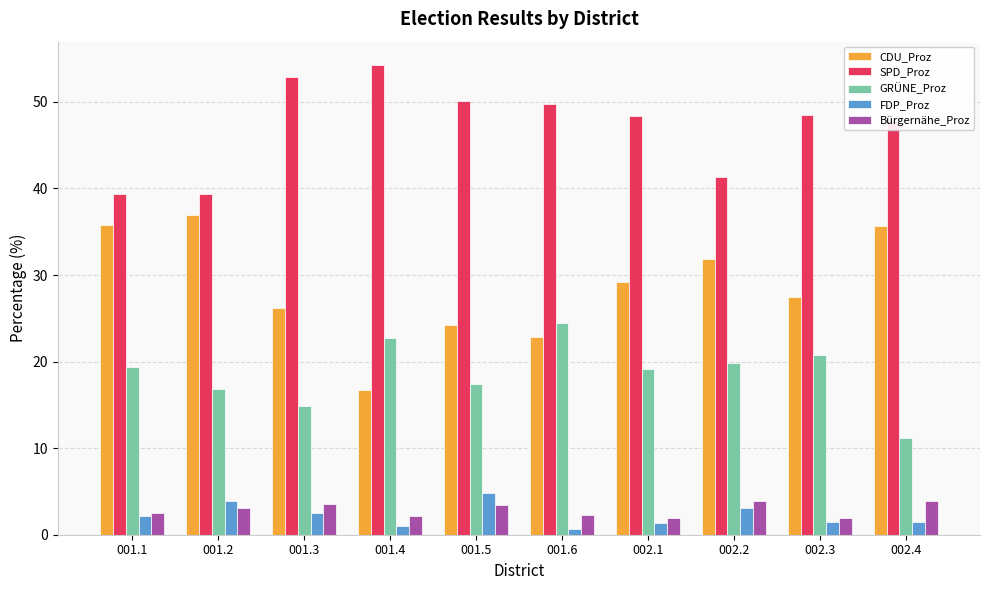

Are the bars horizontal?

No